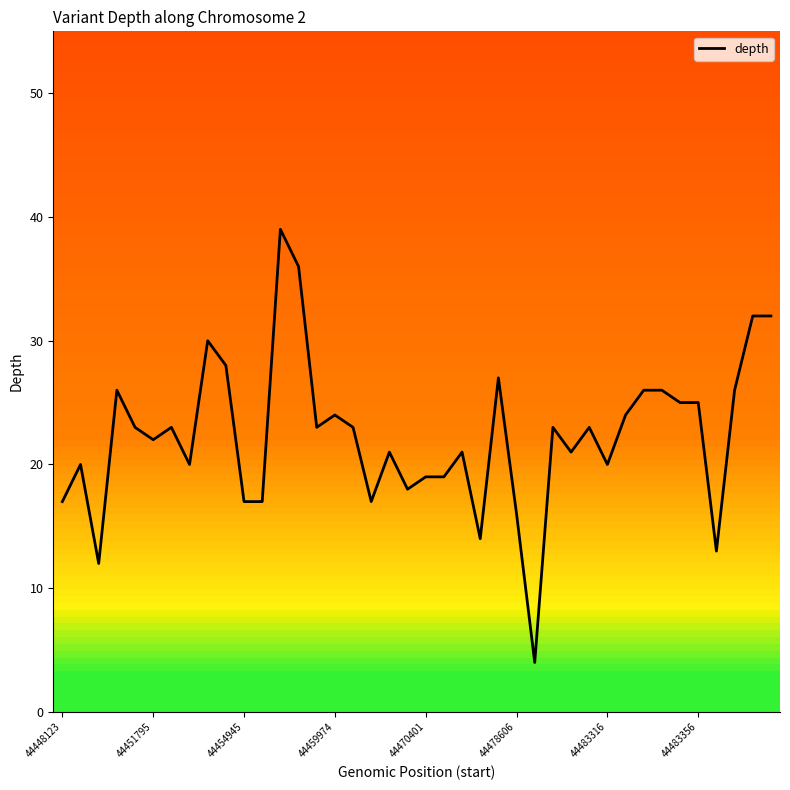

True or false: the data has more than 1 interior local peaks.

True